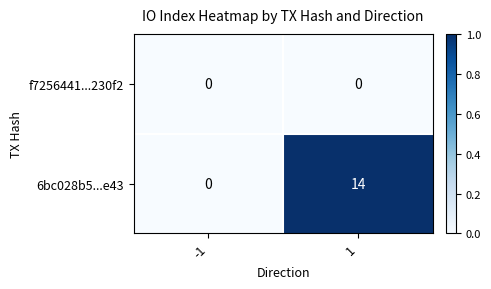

The 6bc028b5...e43 series shows 14 at 1. True or false?

True